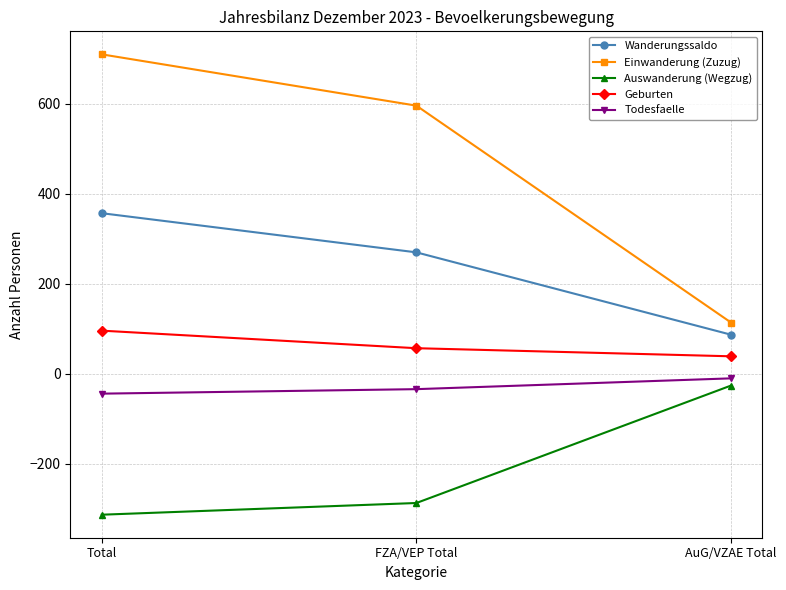

Reading right to left, transcribe all the data shown in this chart.

Wanderungssaldo: 87	270	357
Einwanderung (Zuzug): 114	596	710
Auswanderung (Wegzug): -26	-287	-313
Geburten: 39	57	96
Todesfaelle: -10	-34	-44